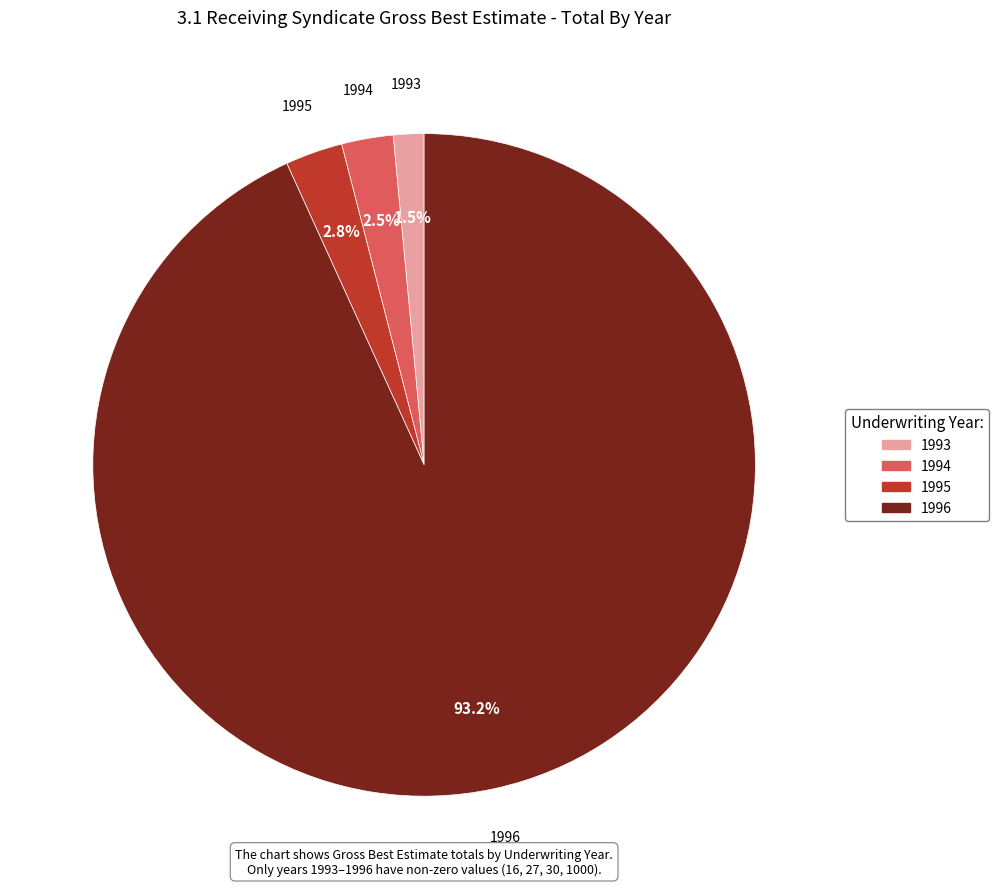

Do 1996 and 1994 together represent more than half of the pie?

Yes